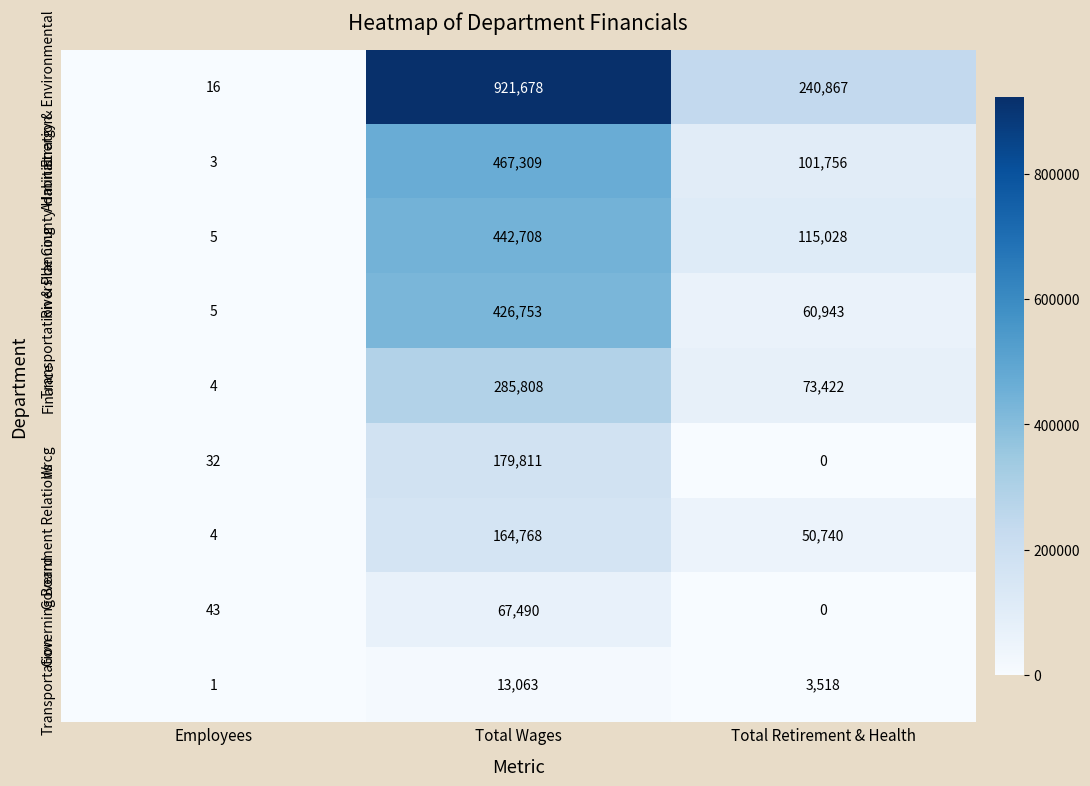

Rank the categories by Governing Board value from lowest to highest.

Total Retirement & Health, Employees, Total Wages